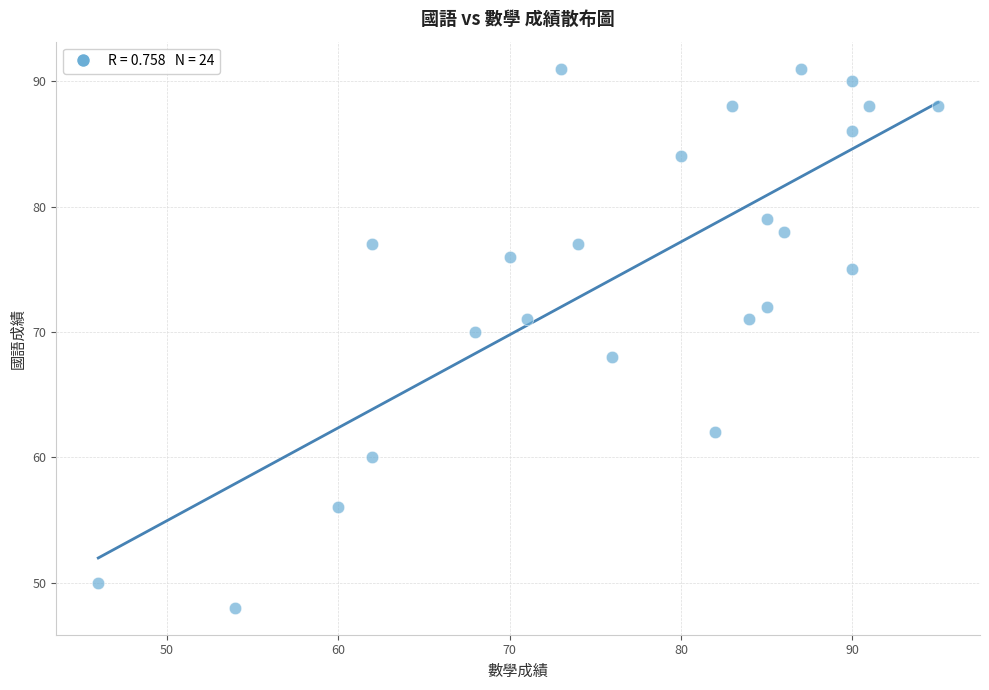

What is the range of Y values (max minus min)?

43